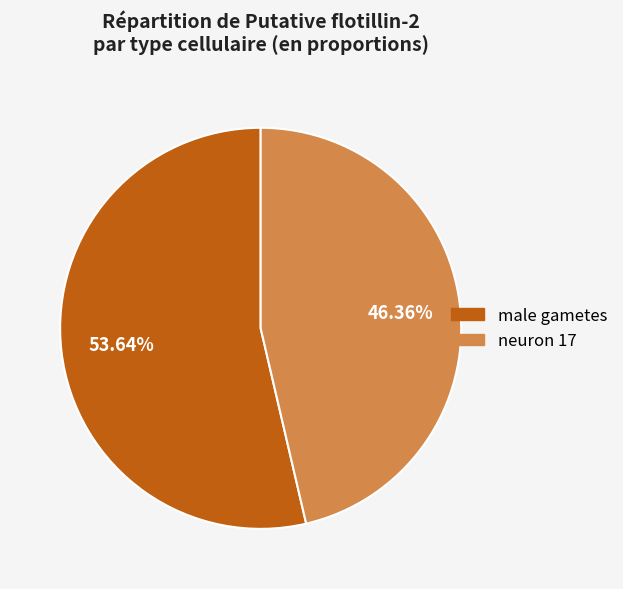

Which category has the biggest portion of the pie?

male gametes